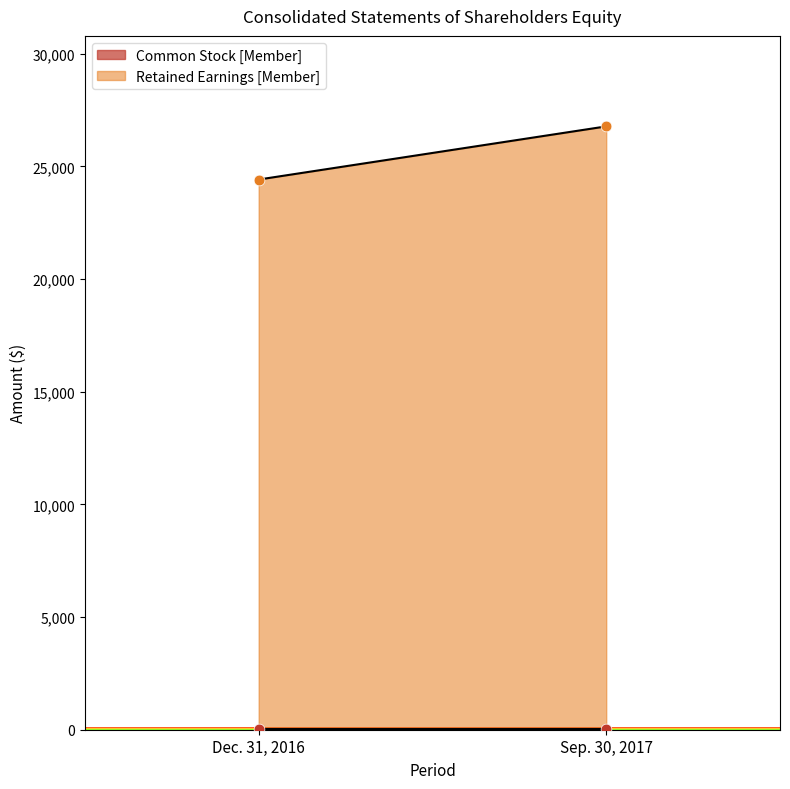

What is the total value across all series at Sep. 30, 2017?

26822